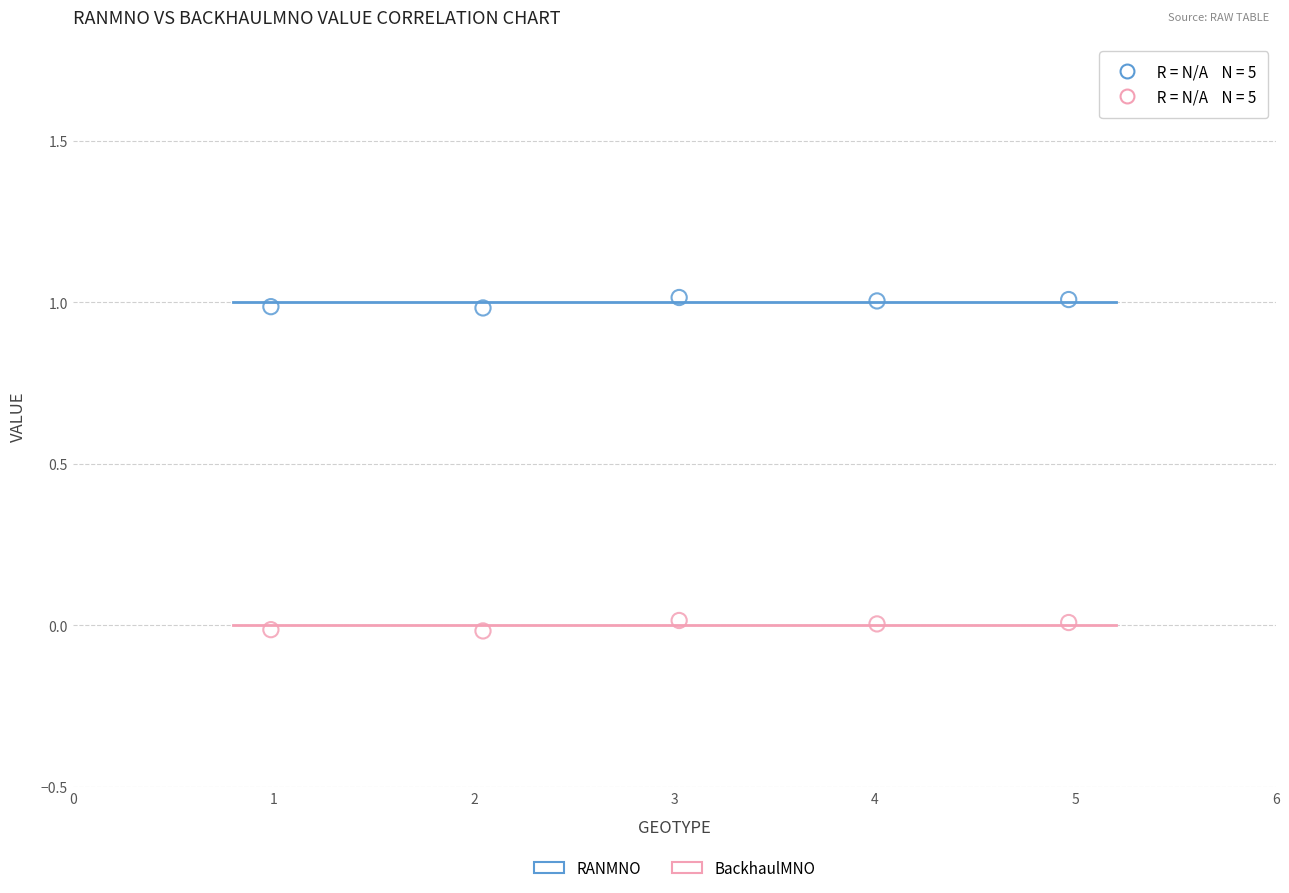

Which series contains the lowest Y value?

BackhaulMNO